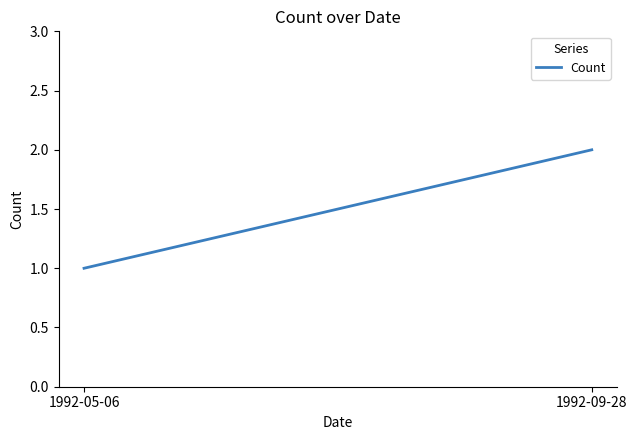

How many data points are less than 2?

1